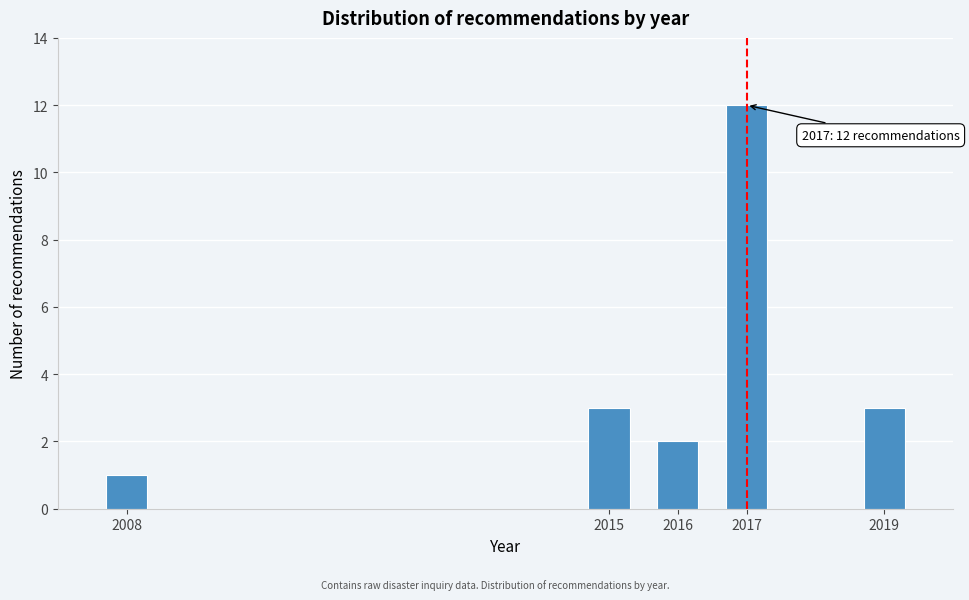

Reading right to left, what are all the values shown in this chart?

2019=3	2017=12	2016=2	2015=3	2008=1